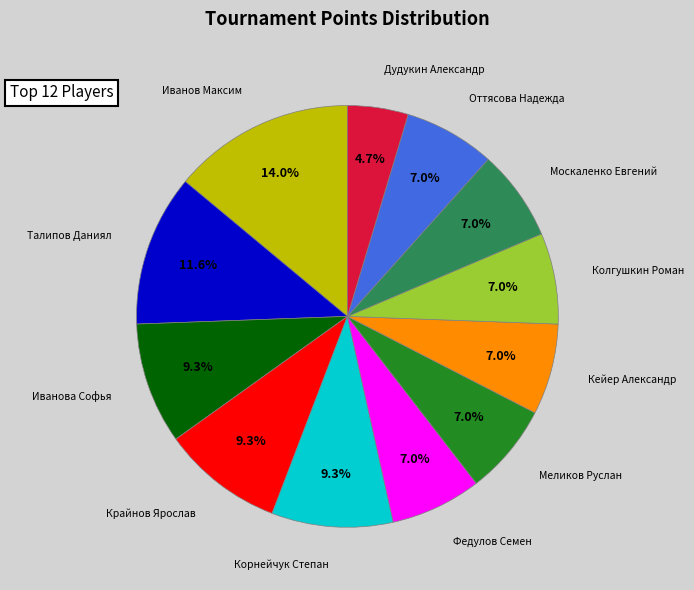

What percentage is the Оттясова Надежда slice, to the nearest percent?

7%